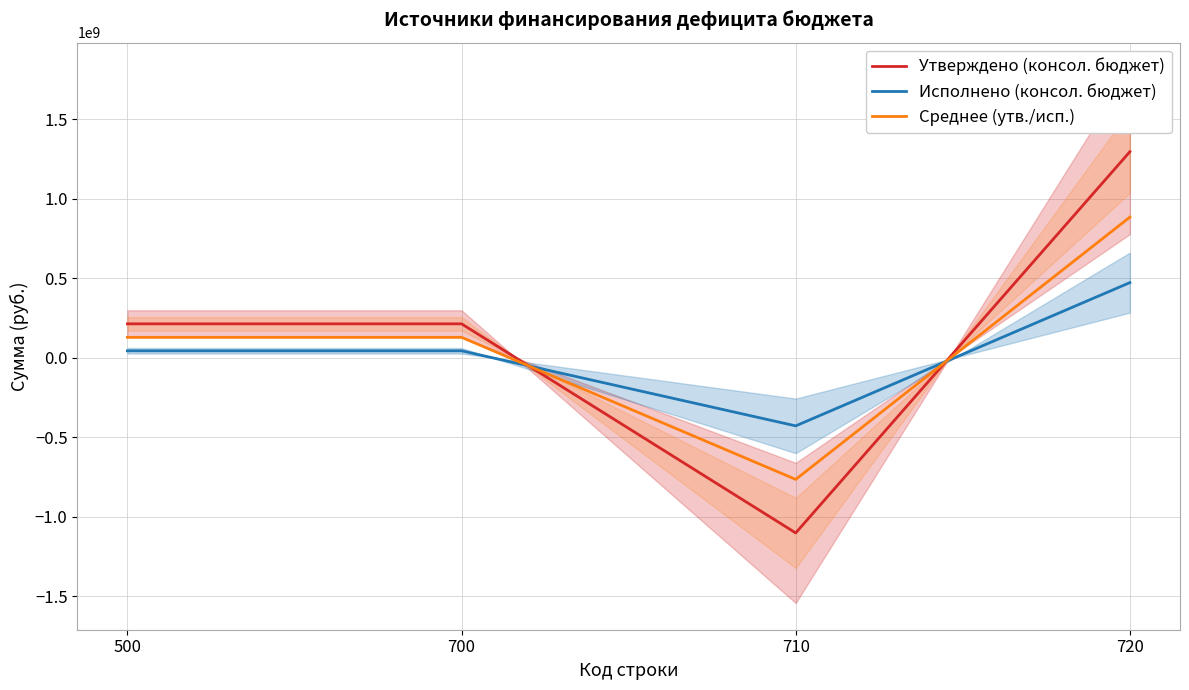

At which label does Утверждено (консол. бюджет) reach its peak?

720